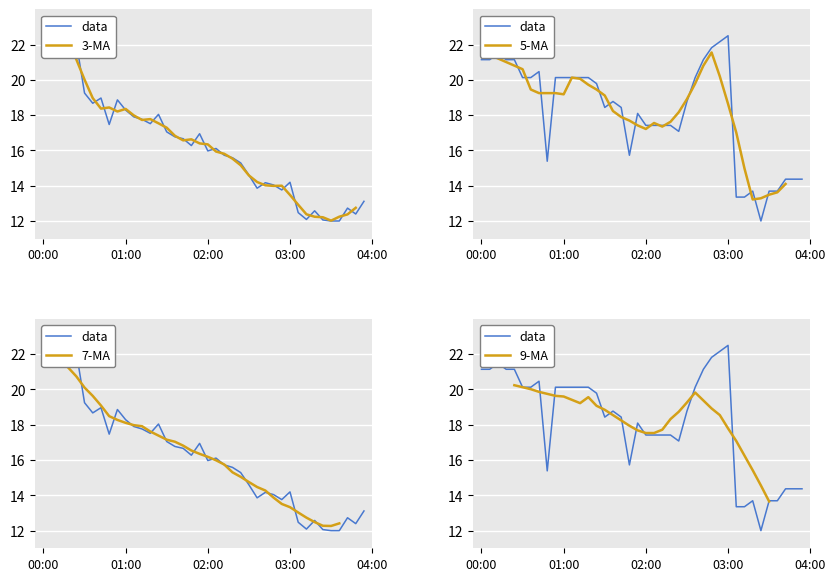

Is it true that 3-MA equals 11.3 at 01:00?

False